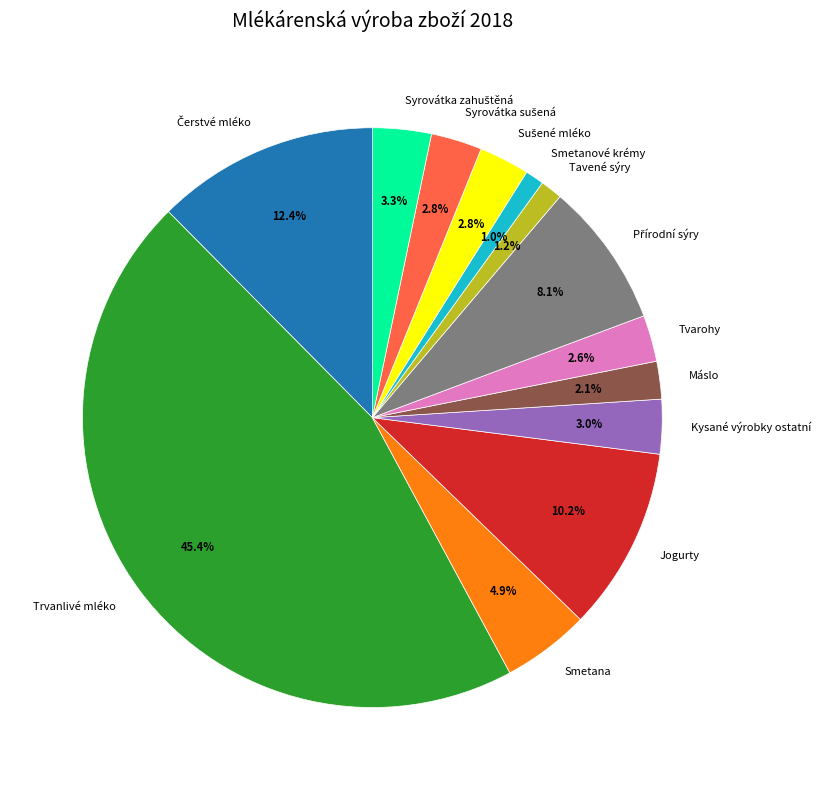

How many segments does this pie chart have?

13